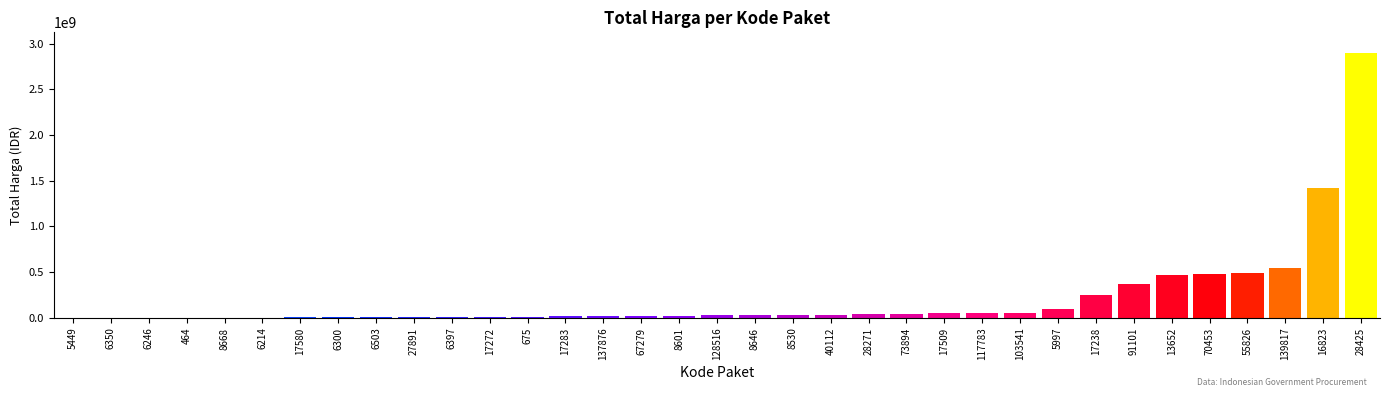

What is the greatest value displayed?

2892122000